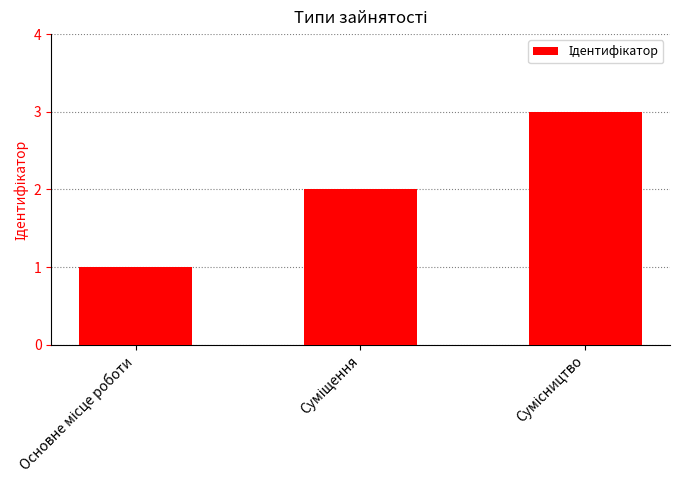

How many bars are there in total?

3